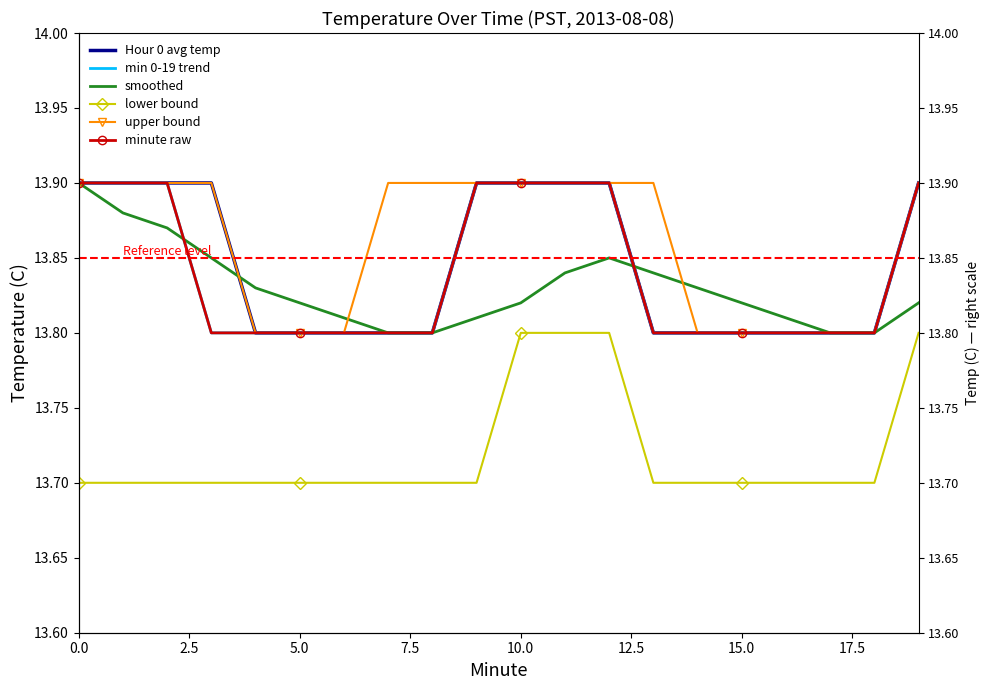

Reading right to left, list all the values displayed in this chart.

Hour 0 avg temp: 13.9	13.8	13.8	13.8	13.8	13.8	13.8	13.9	13.9	13.9	13.9	13.8	13.8	13.8	13.8	13.8	13.9	13.9	13.9	13.9
min 0-19 trend: 13.9	13.8	13.8	13.8	13.8	13.8	13.8	13.9	13.9	13.9	13.9	13.8	13.8	13.8	13.8	13.8	13.8	13.9	13.9	13.9
smoothed: 13.8	13.8	13.8	13.8	13.8	13.8	13.8	13.8	13.8	13.8	13.8	13.8	13.8	13.8	13.8	13.8	13.8	13.9	13.9	13.9
lower bound: 13.8	13.7	13.7	13.7	13.7	13.7	13.7	13.8	13.8	13.8	13.7	13.7	13.7	13.7	13.7	13.7	13.7	13.7	13.7	13.7
upper bound: 13.9	13.8	13.8	13.8	13.8	13.8	13.9	13.9	13.9	13.9	13.9	13.9	13.9	13.8	13.8	13.8	13.9	13.9	13.9	13.9
minute raw: 13.9	13.8	13.8	13.8	13.8	13.8	13.8	13.9	13.9	13.9	13.9	13.8	13.8	13.8	13.8	13.8	13.8	13.9	13.9	13.9